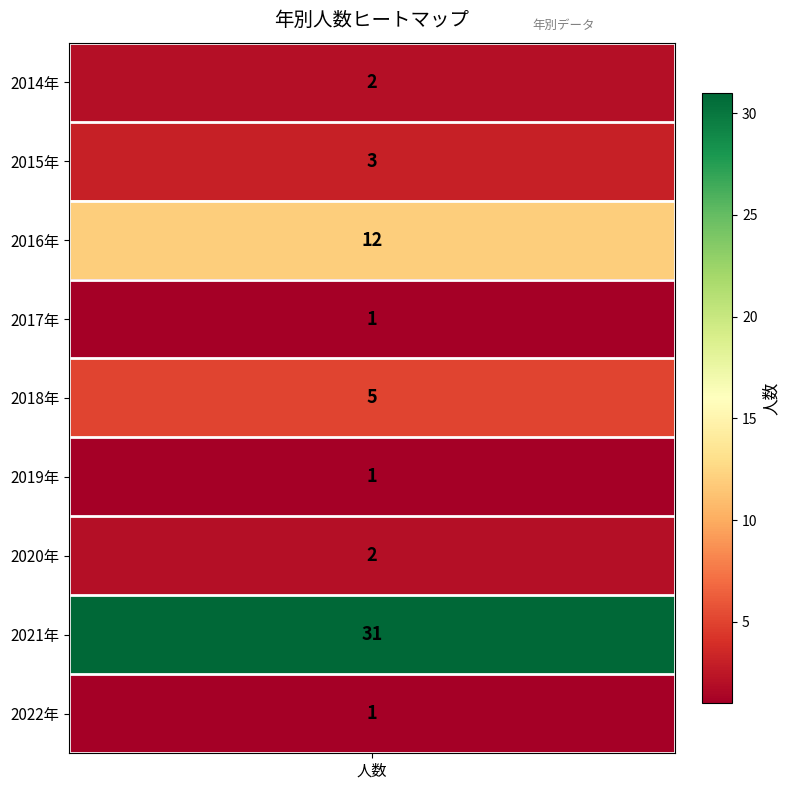

The chart shows a value of 3 at 1. True or false?

True